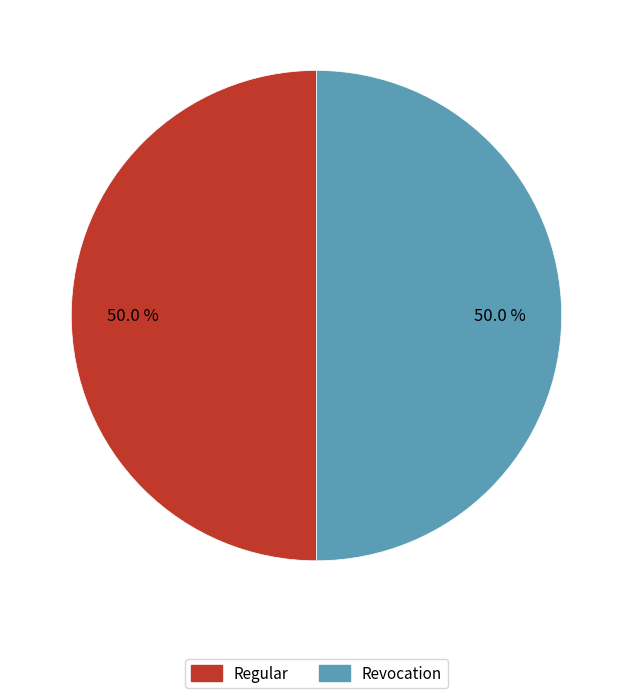

How many slices are in this pie chart?

2